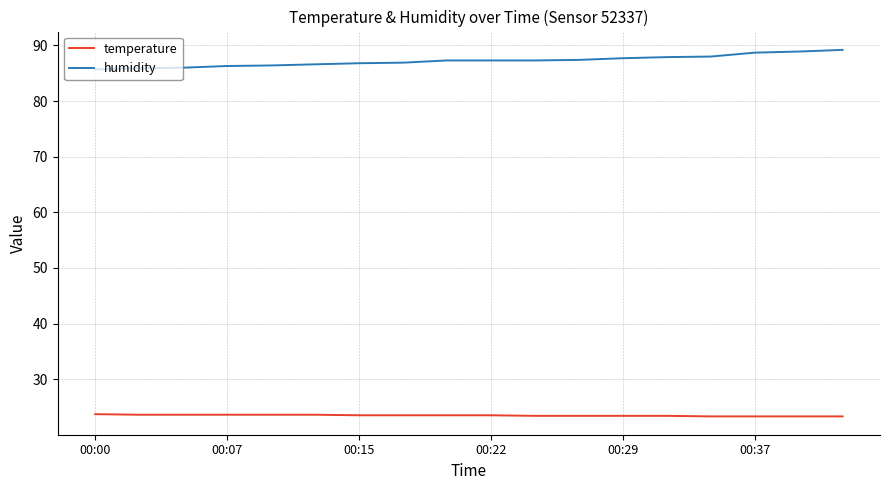

True or false: humidity and temperature cross at least once.

False